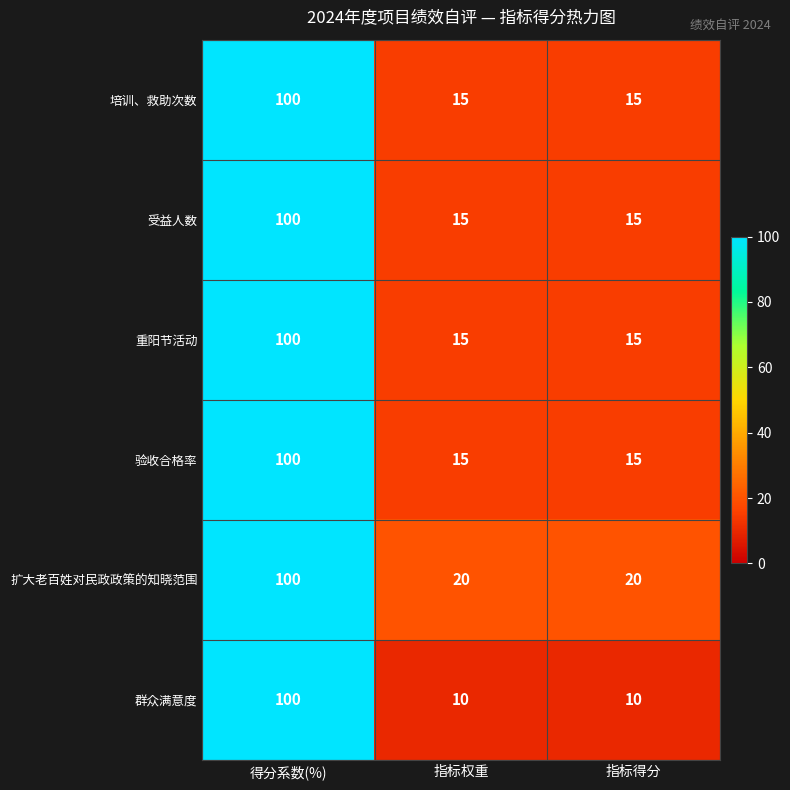

Reading right to left, what are all the values shown in this chart?

培训、救助次数: 指标得分=15	指标权重=15	得分系数(%)=100
受益人数: 指标得分=15	指标权重=15	得分系数(%)=100
重阳节活动: 指标得分=15	指标权重=15	得分系数(%)=100
验收合格率: 指标得分=15	指标权重=15	得分系数(%)=100
扩大老百姓对民政政策的知晓范围: 指标得分=20	指标权重=20	得分系数(%)=100
群众满意度: 指标得分=10	指标权重=10	得分系数(%)=100